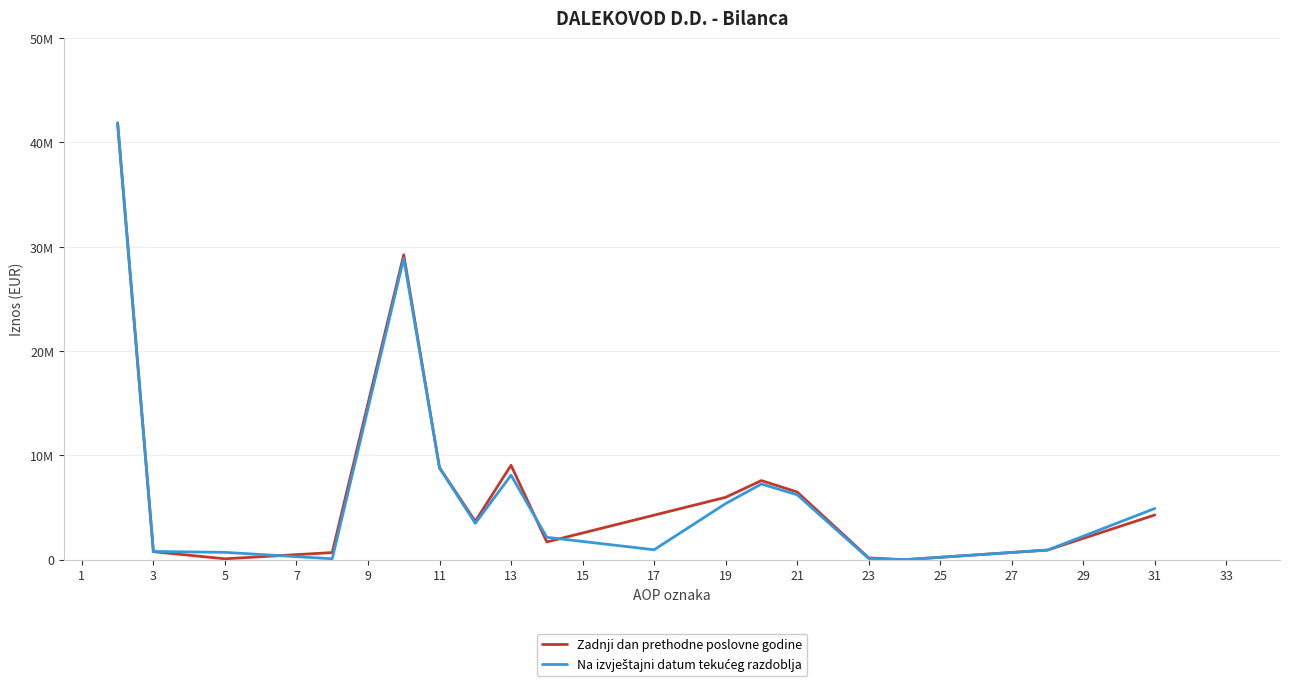

Which series has the largest range (max minus min)?

Zadnji dan prethodne poslovne godine